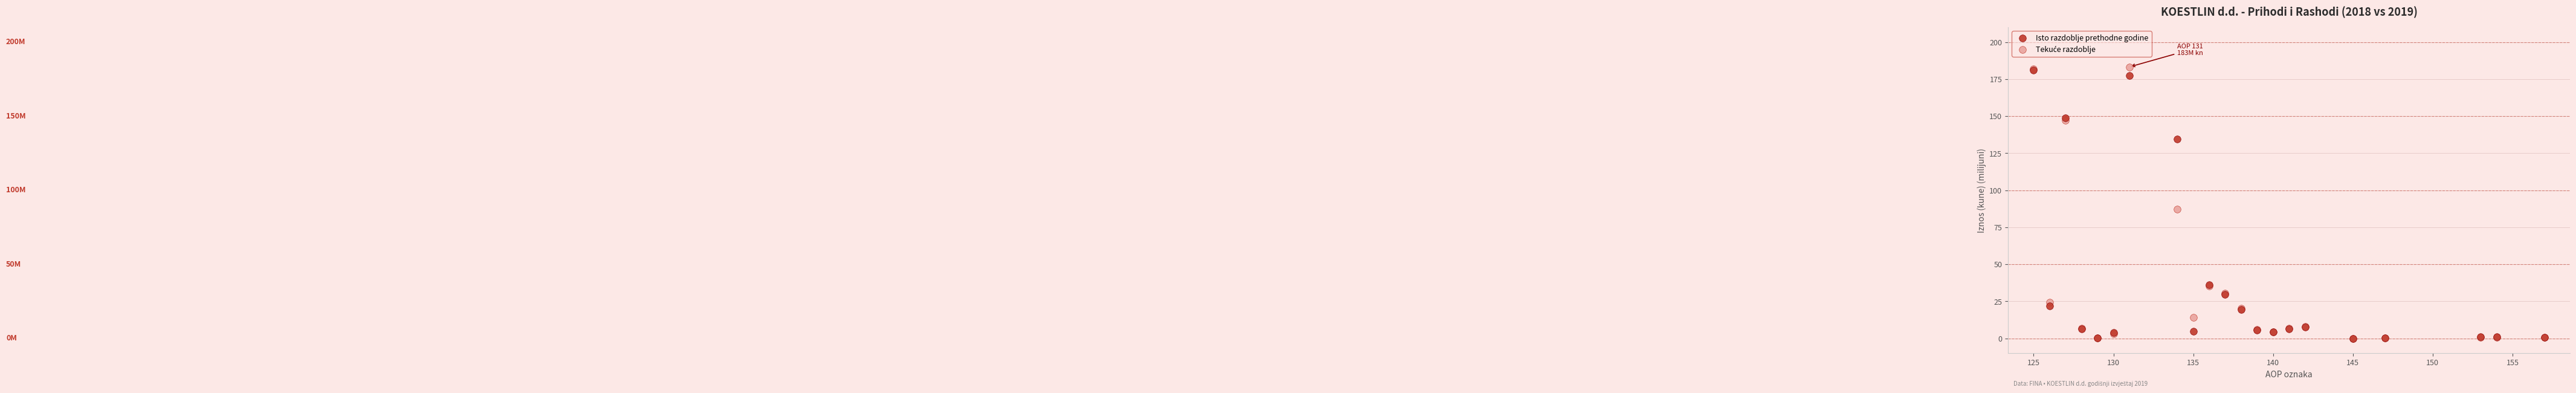

In the Isto razdoblje prethodne godine series, what Y value is closest to 90?

134.5